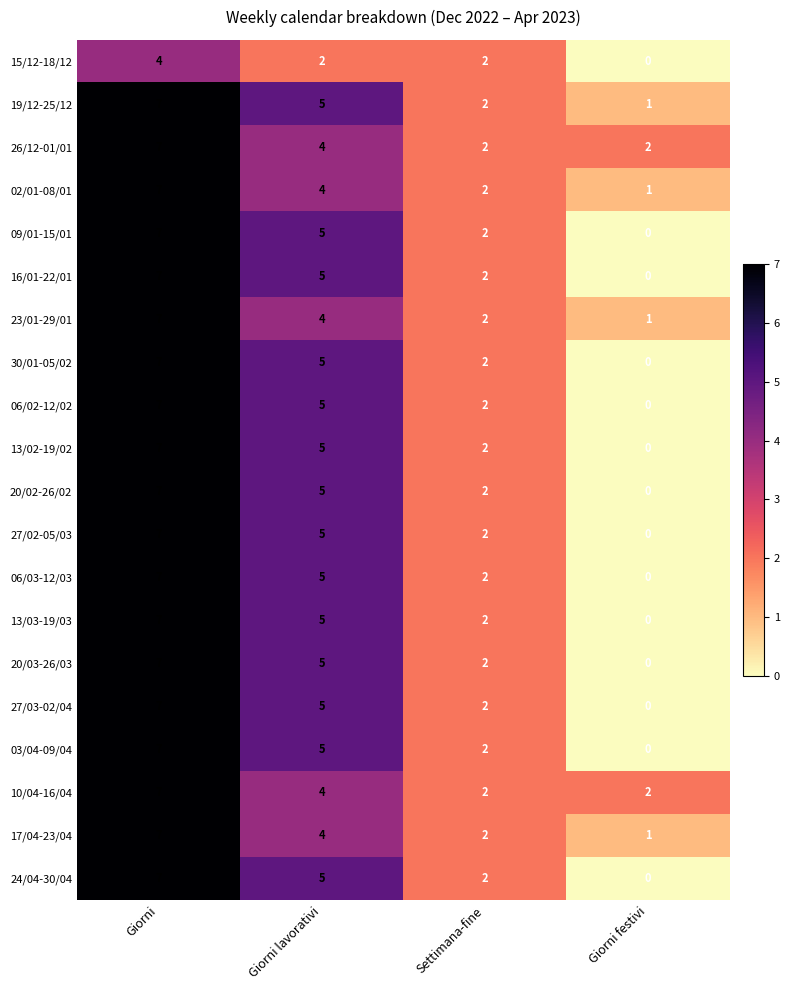

What is the maximum value shown in the chart?

7